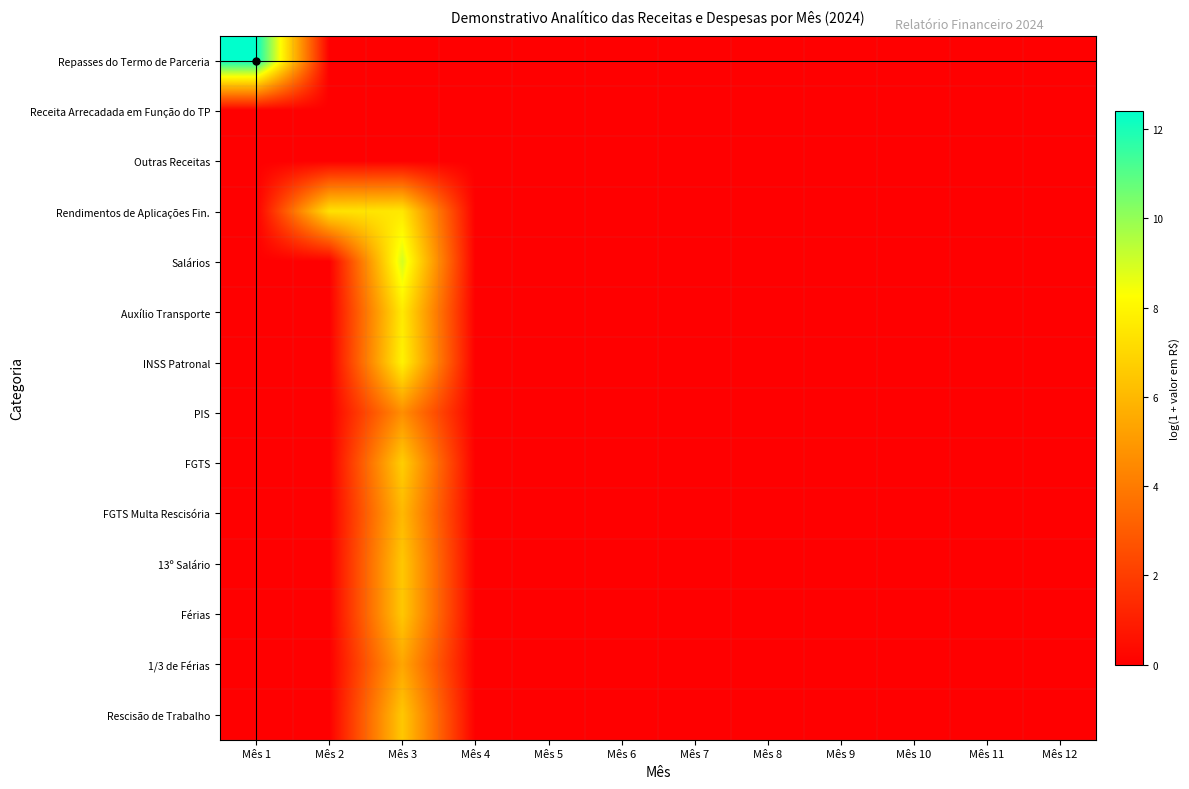

At Mês 1, list the series in order from smallest to largest.

Receita Arrecadada em Função do TP, Outras Receitas, Rendimentos de Aplicações Fin., Salários, Auxílio Transporte, INSS Patronal, PIS, FGTS, FGTS Multa Rescisória, 13º Salário, Férias, 1/3 de Férias, Rescisão de Trabalho, Repasses do Termo de Parceria